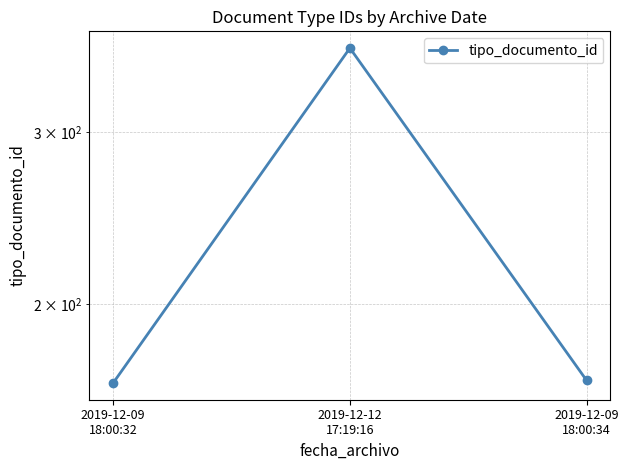

Does the chart have visible grid lines?

Yes